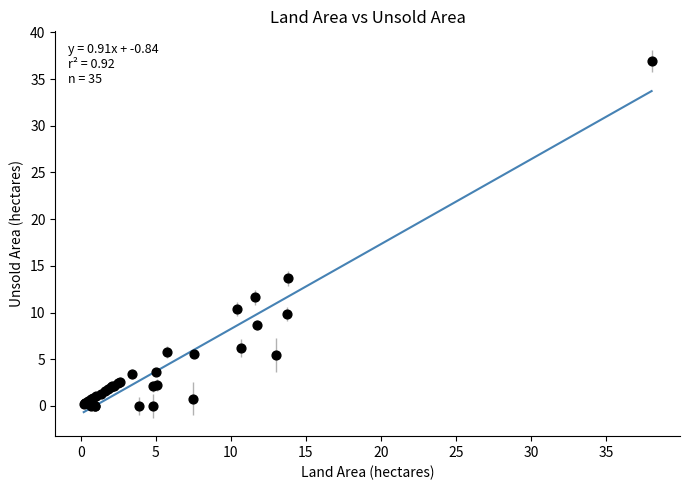

What Y value in the scatter plot is closest to 18?

13.7